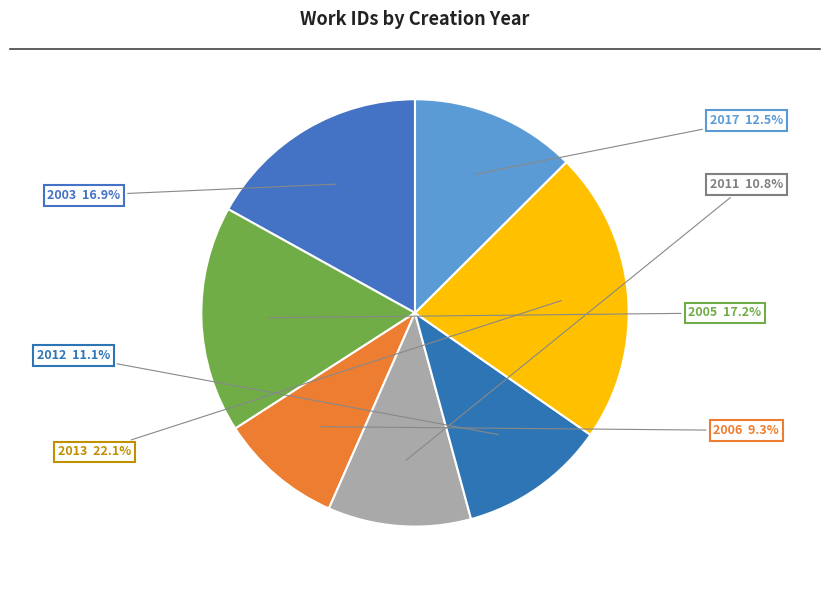

To the nearest percent, what portion does 2006 represent?

9%